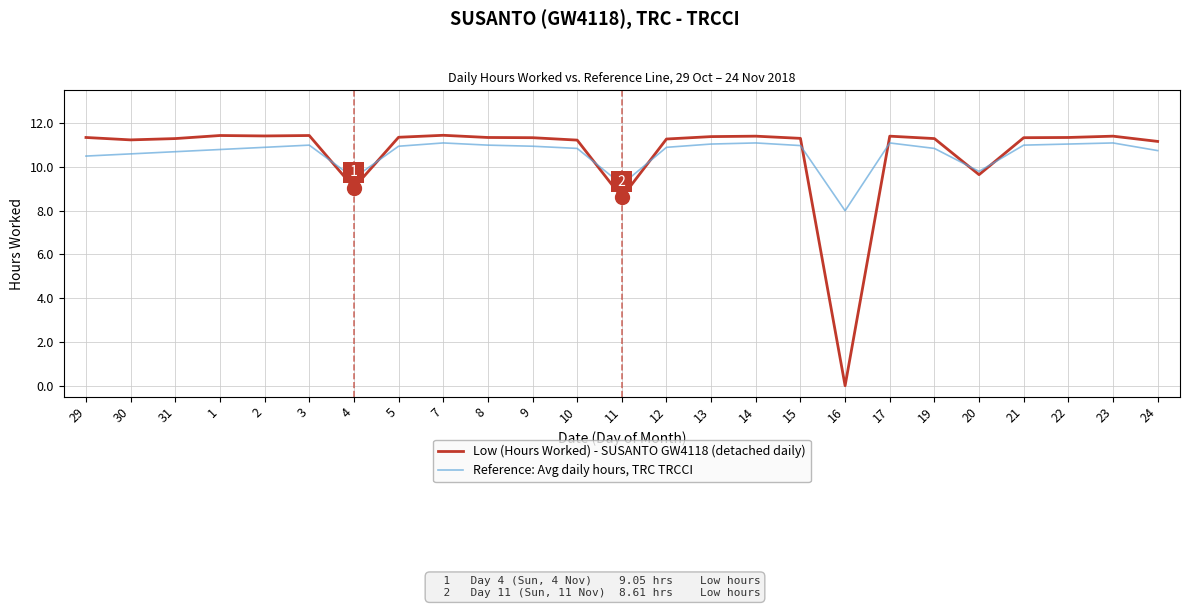

What is the highest value of the Reference: Avg daily hours, TRC TRCCI series?

11.1